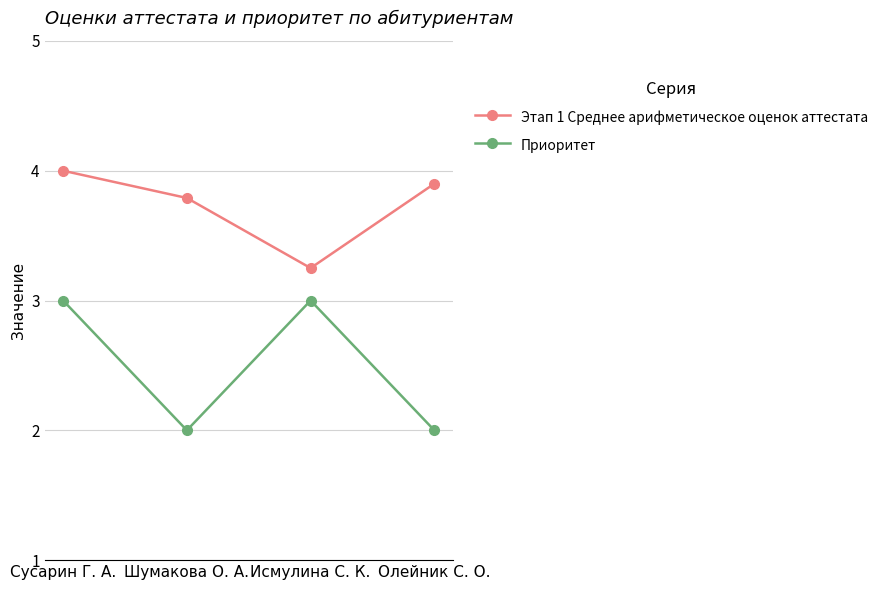

How many lines are shown in the chart?

2